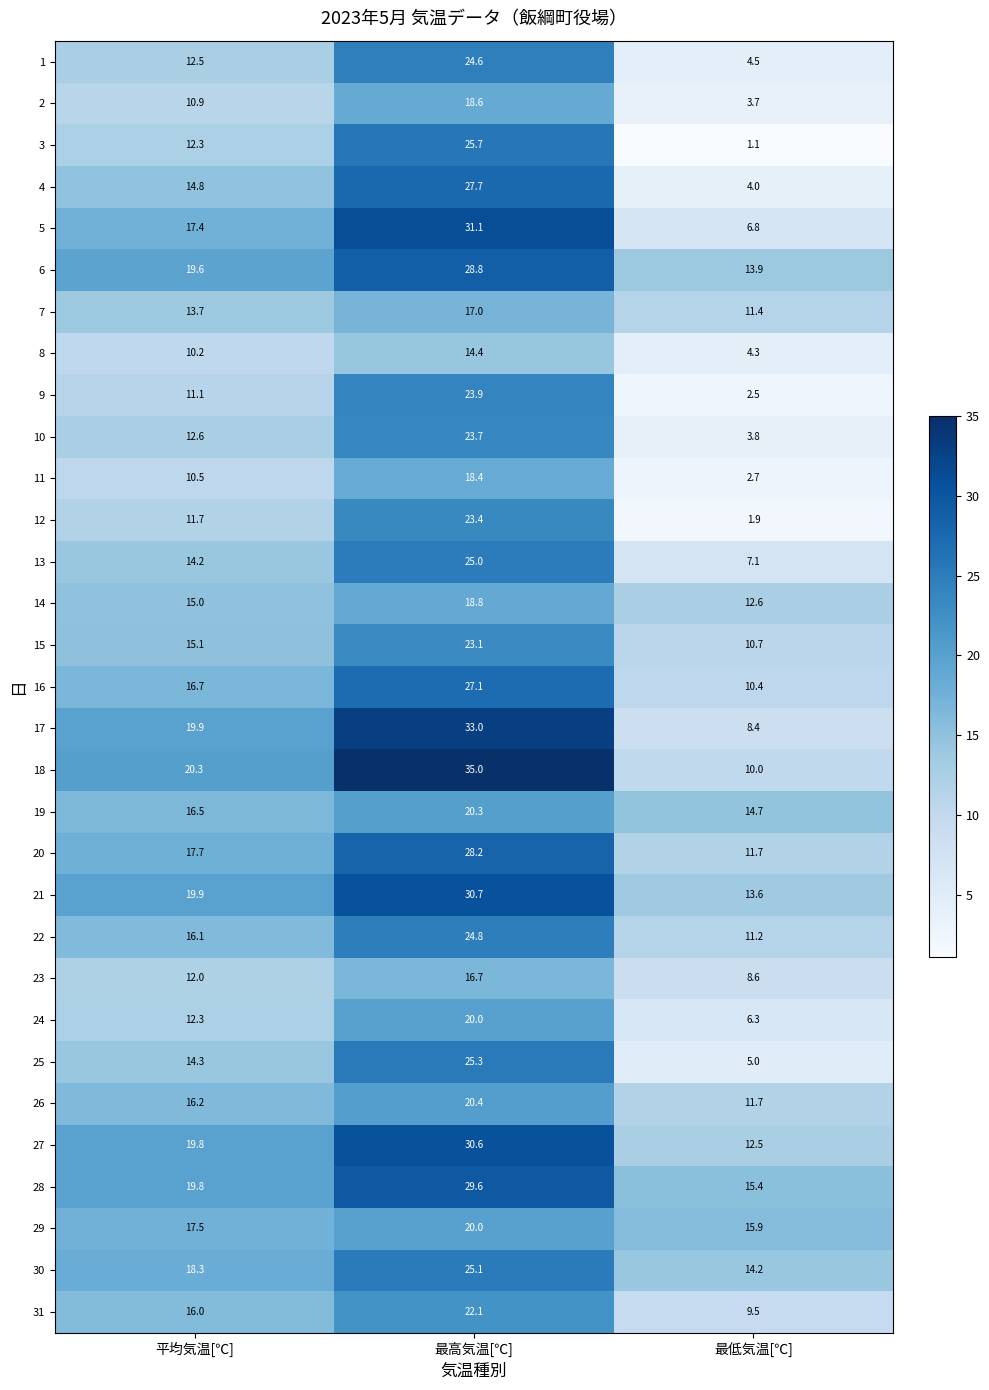

The 20 series shows 7.0 at 最高気温[℃]. True or false?

False